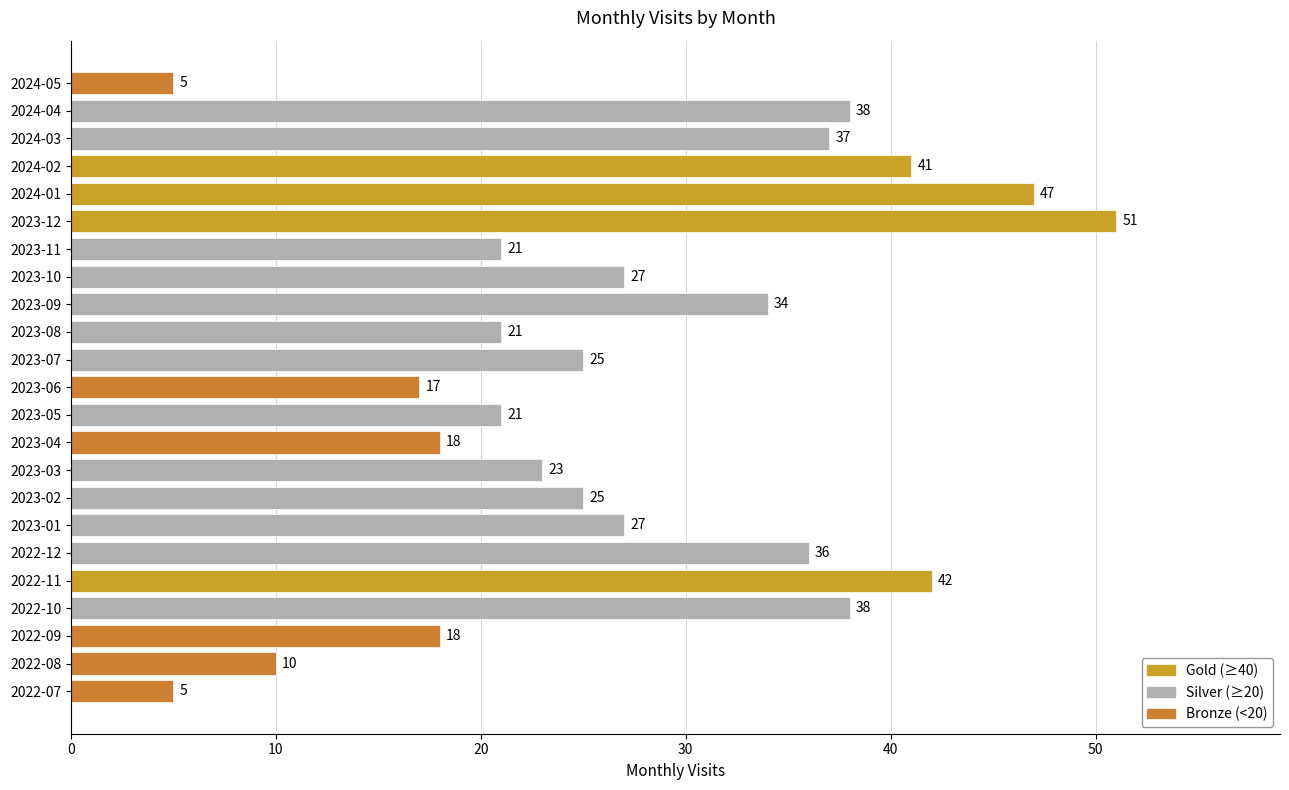

What is the smallest value displayed?

5